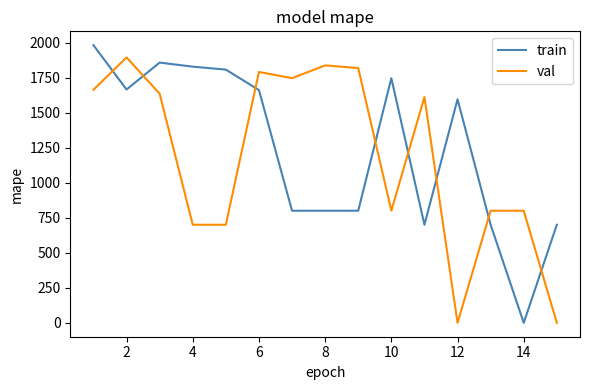

After their last crossing, which series has the higher values: val or train?

train